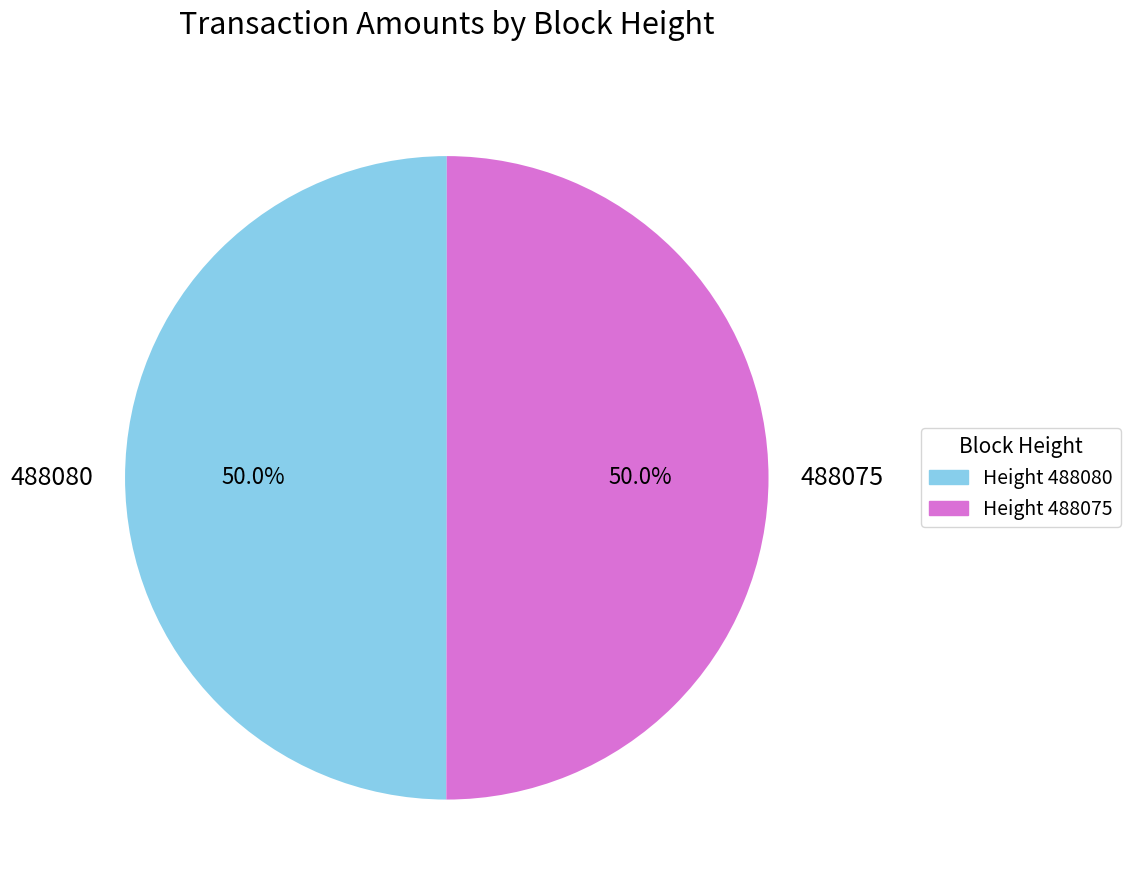

What percentage is NOT represented by 488075?

50.0%